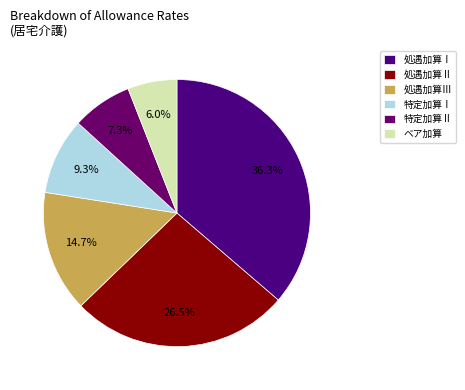

Which category has the biggest portion of the pie?

処遇加算Ⅰ